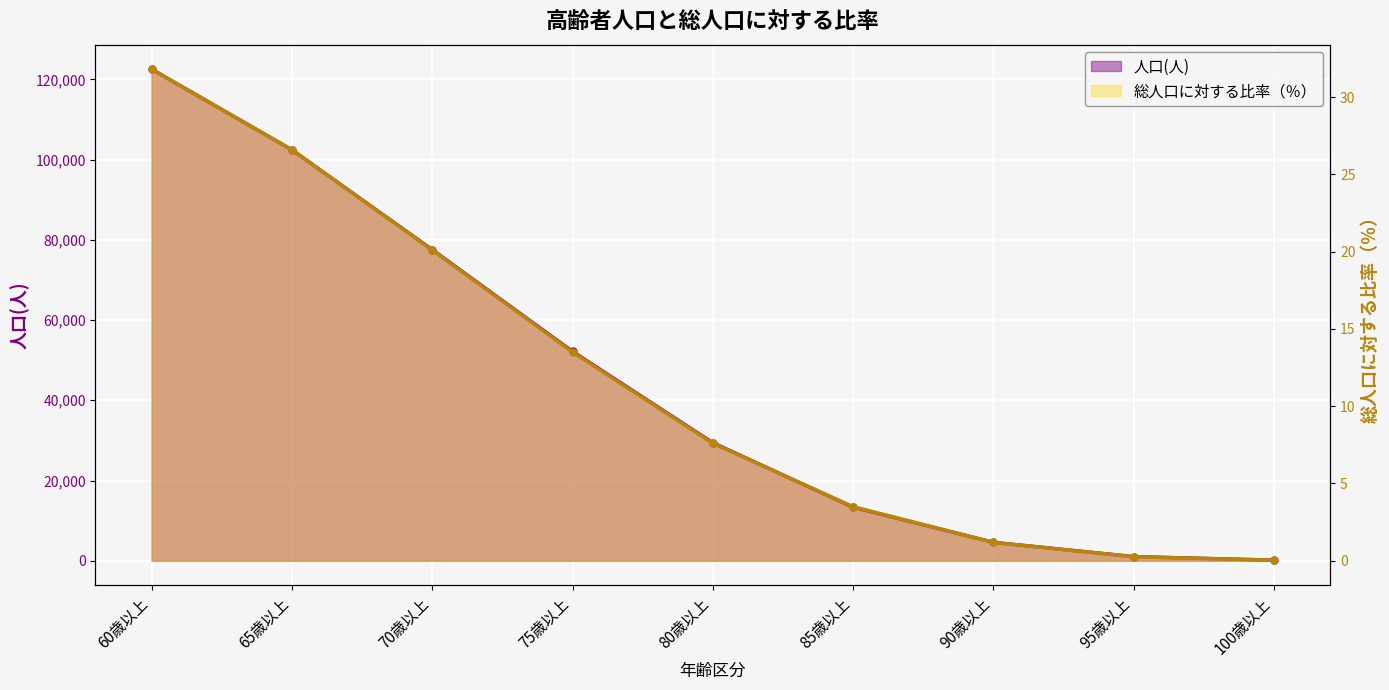

Read the 人口(人) value at 75歳以上.

52160.0